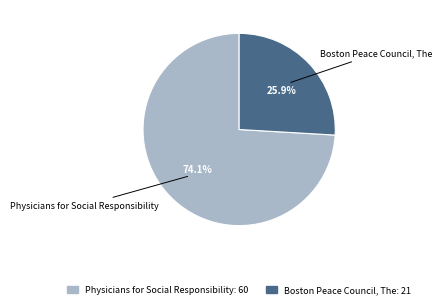

Which slice is the smallest?

Boston Peace Council, The